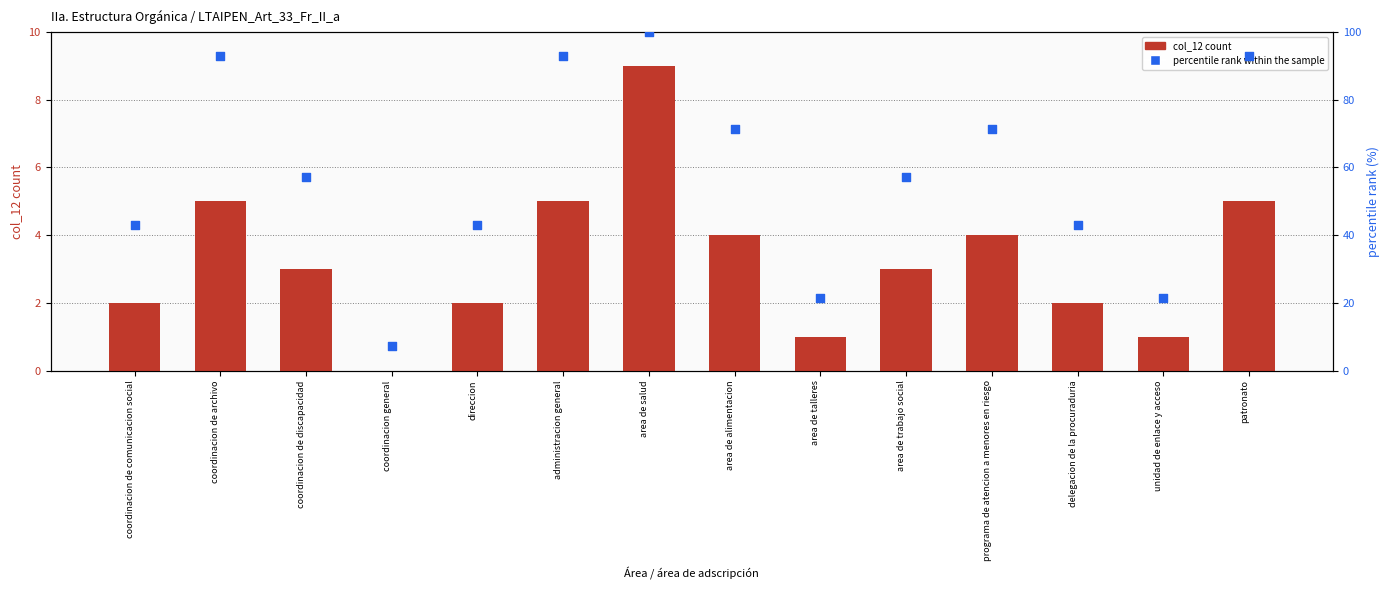

Which series has the widest spread of Y values?

percentile rank within the sample